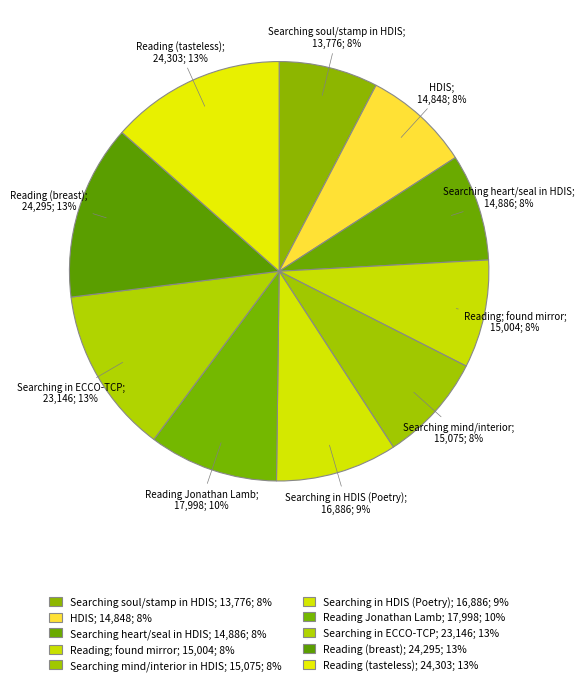

To the nearest percent, what portion does Searching heart/seal in HDIS represent?

8%